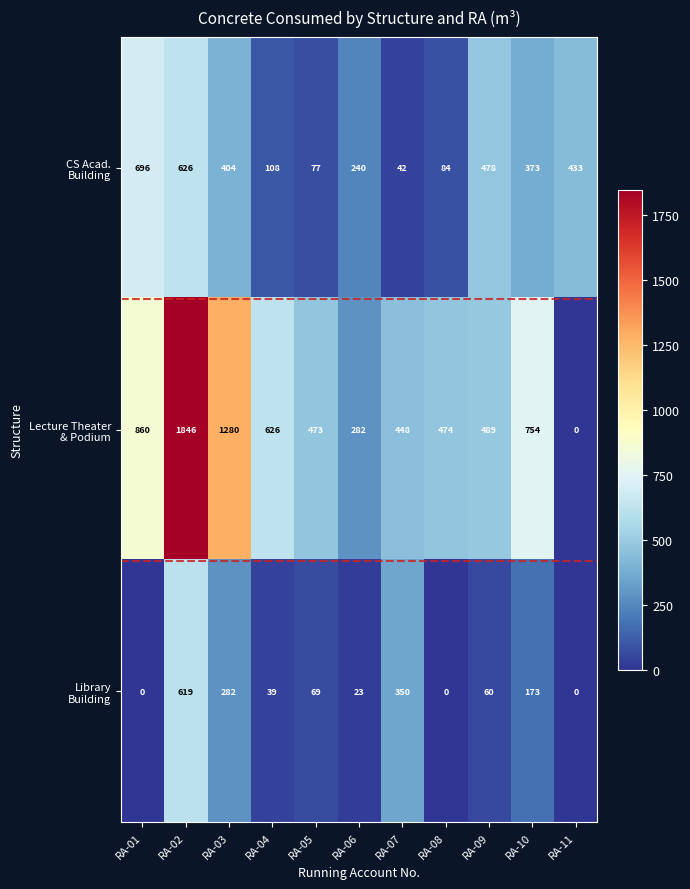

At which category does the chart reach its peak across all series?

RA-02